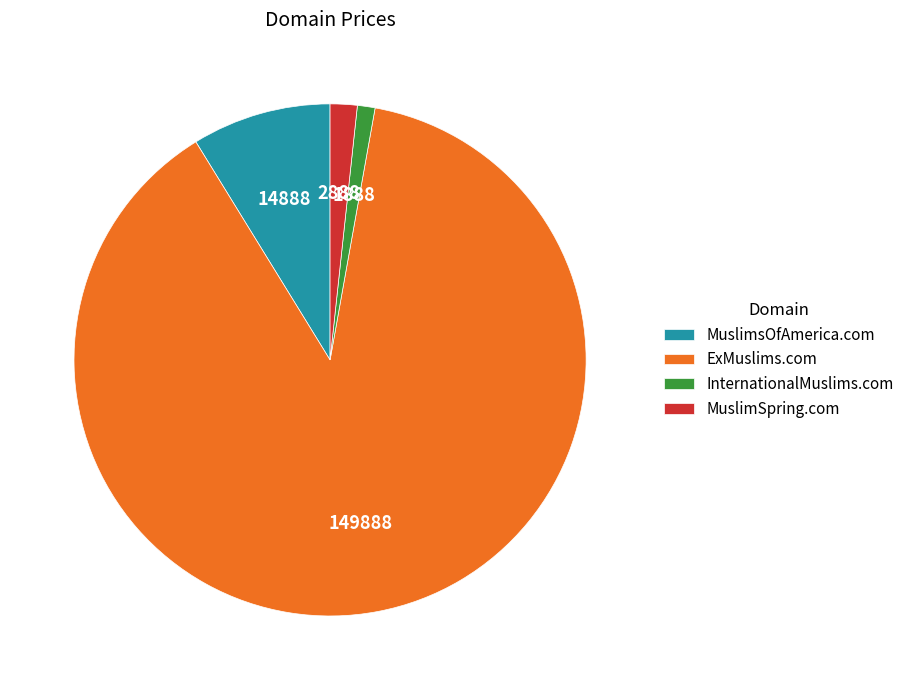

True or false: MuslimsOfAmerica.com accounts for 23% of the total.

False